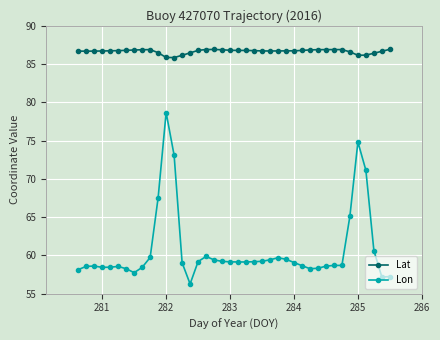

How many data points does each series have?

40